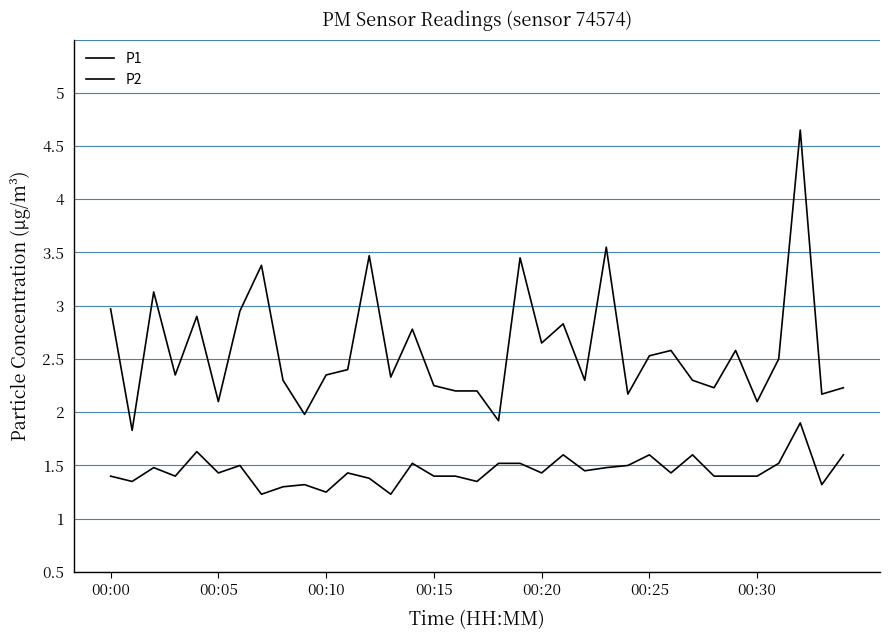

True or false: P1 has more than 1 points higher than both neighbors.

True